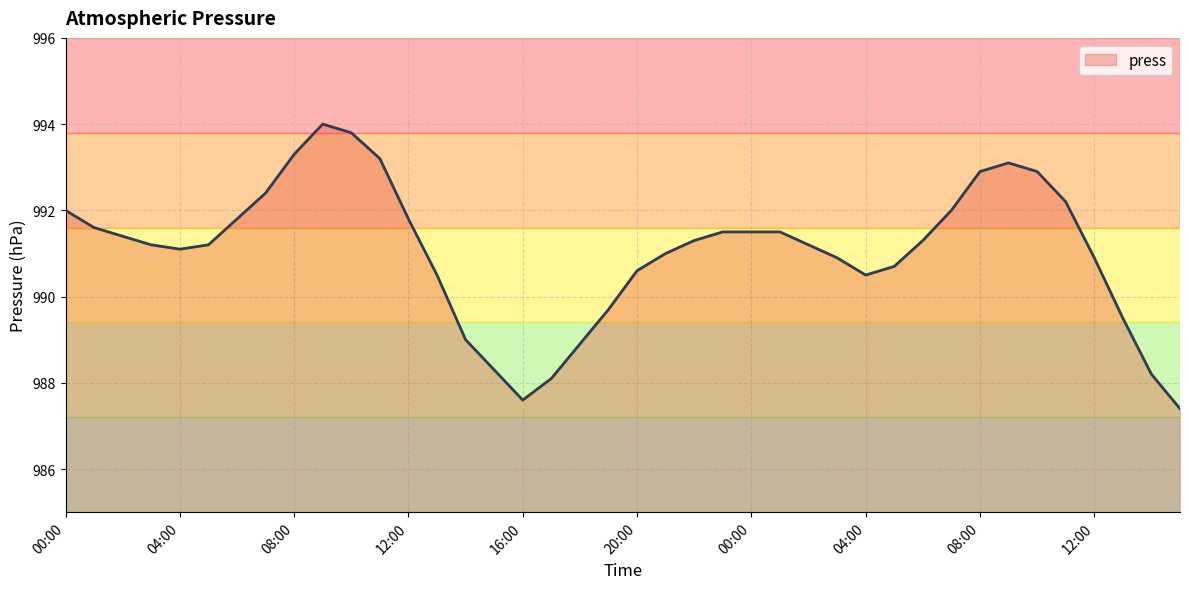

What is the difference between the maximum and minimum values?

6.6